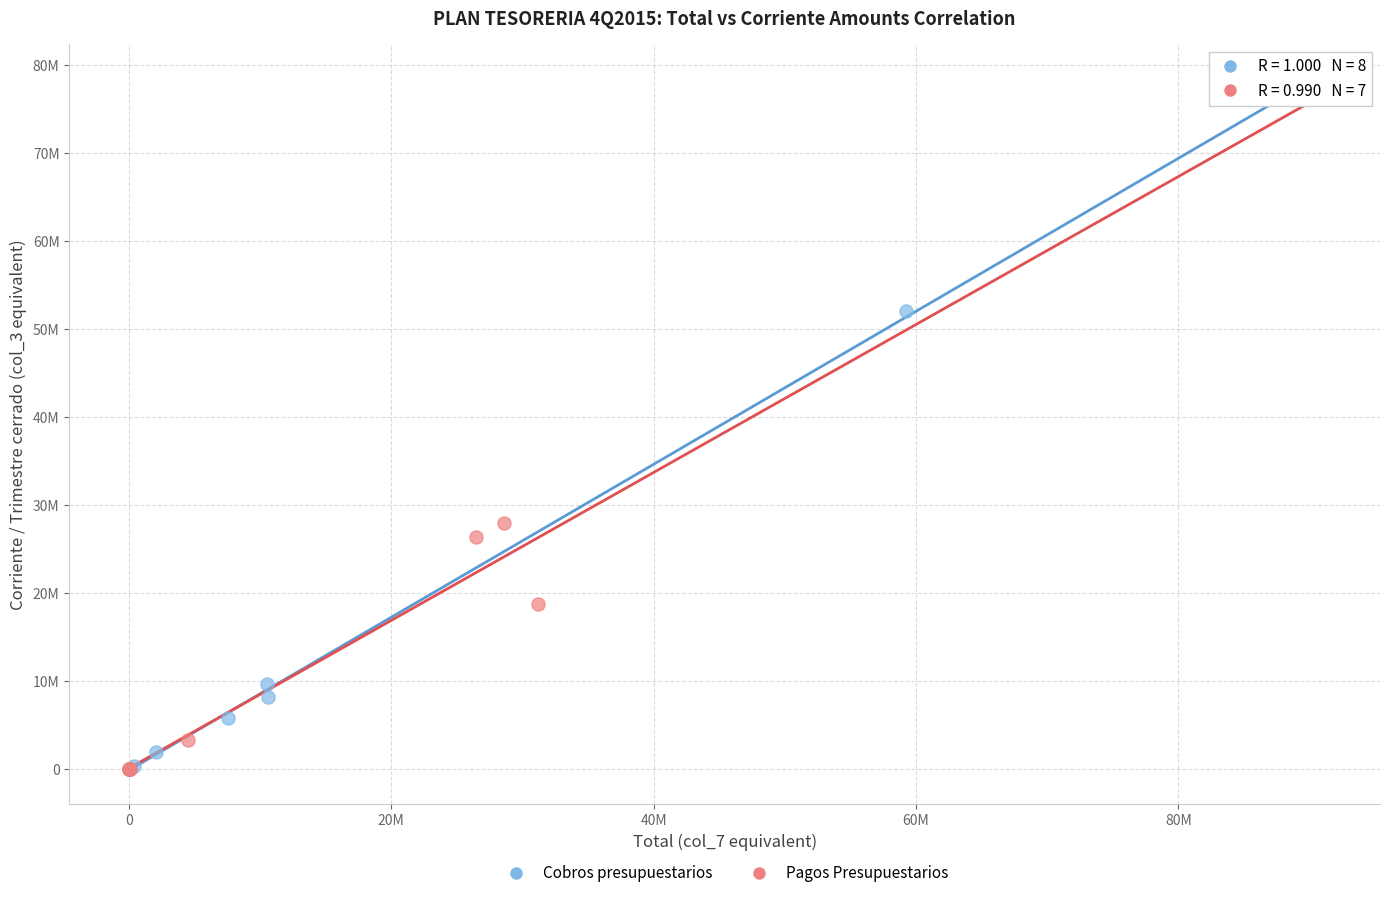

Which series reaches the maximum Y coordinate?

Cobros presupuestarios